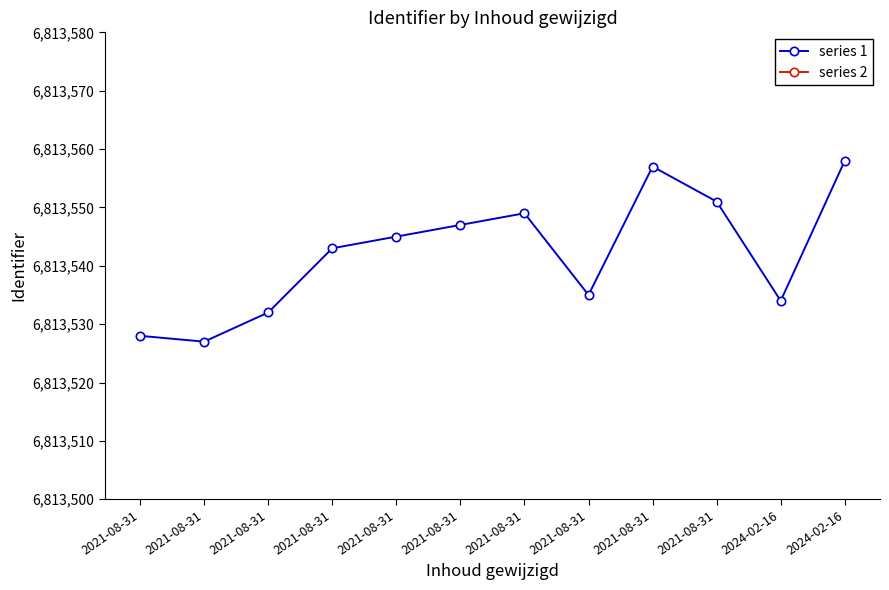

Where is the first local maximum for series 2?

2021-08-31